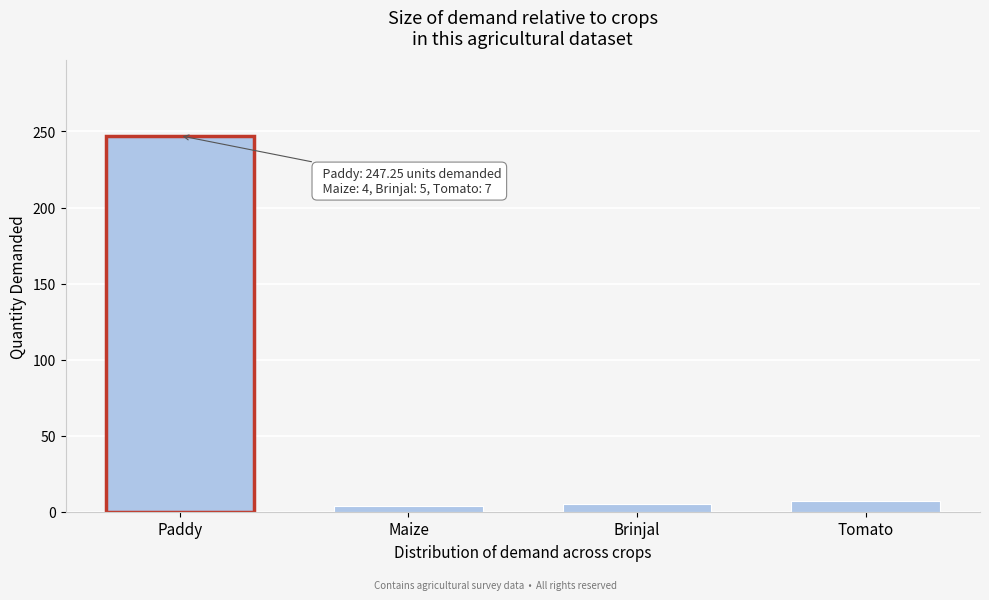

What is the label of the 2nd bar from the right?

Brinjal